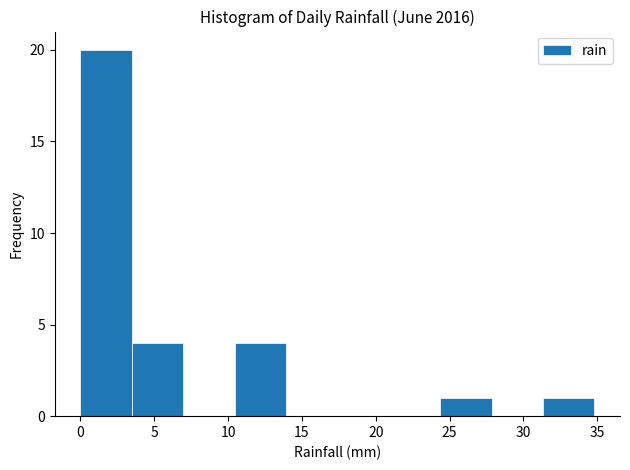

What is the height of the bar covering 10.5 to 14.0 on the x-axis? Neither the bar edges nor the heights are printed on the chart, so give them approximately, as read against the axes.

4